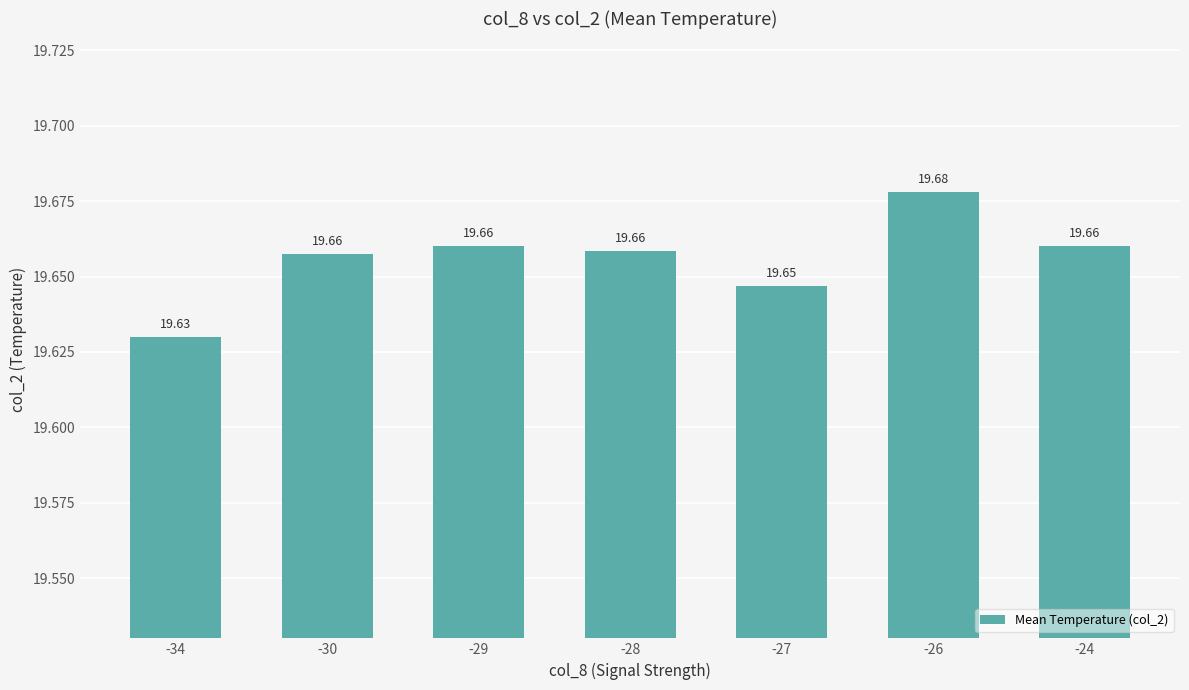

The value at -24 is 28.8. True or false?

False